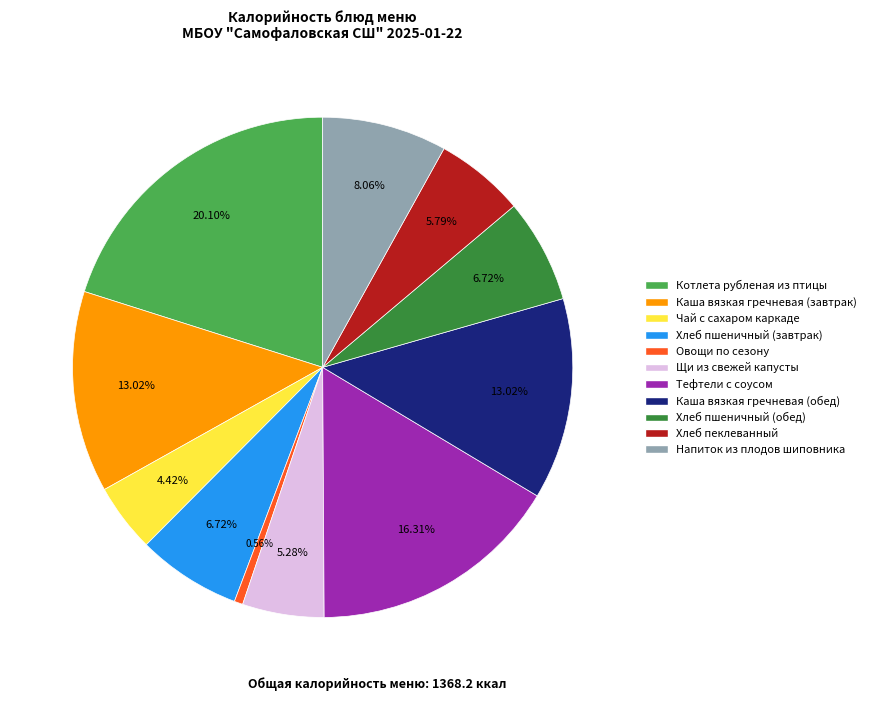

Approximately how many times larger is the value at Хлеб пшеничный (завтрак) compared to Напиток из плодов шиповника?

0.8